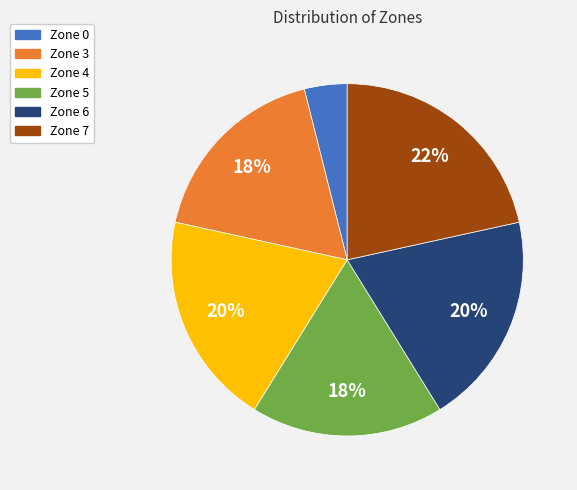

Is there a majority slice in this chart?

No